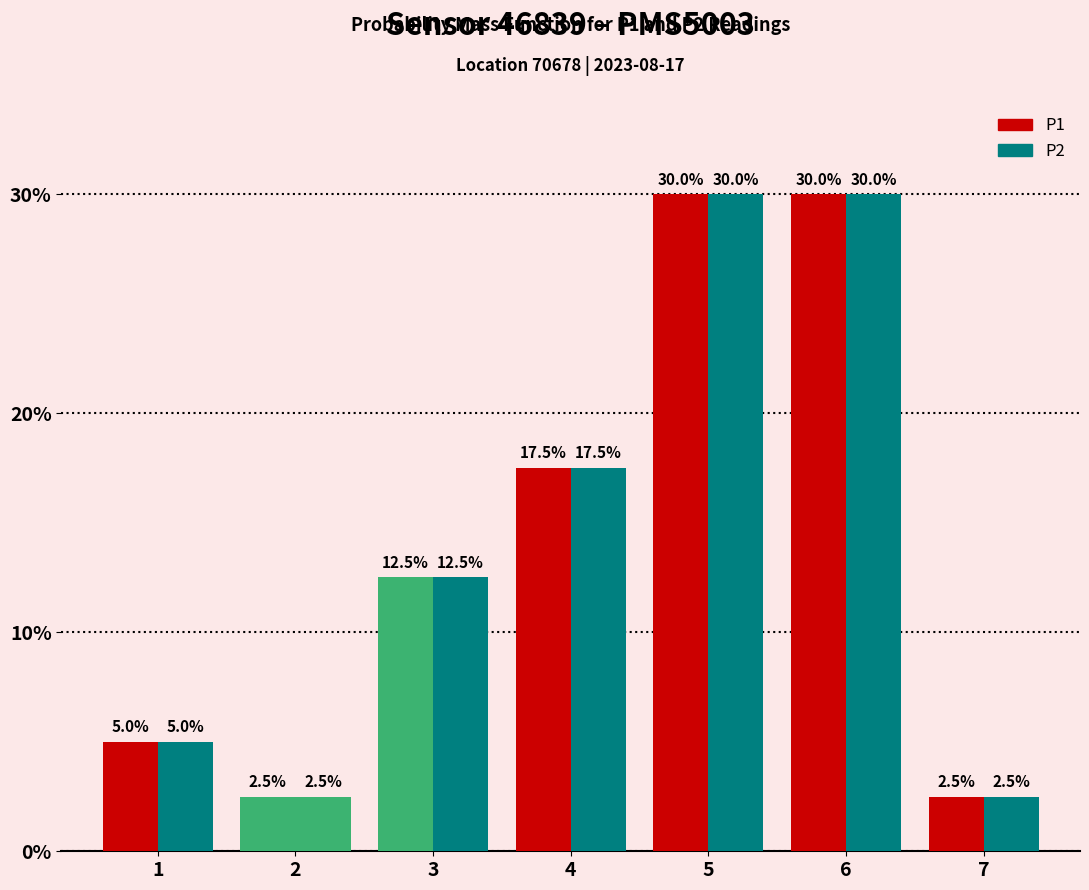

Are the bars horizontal?

No